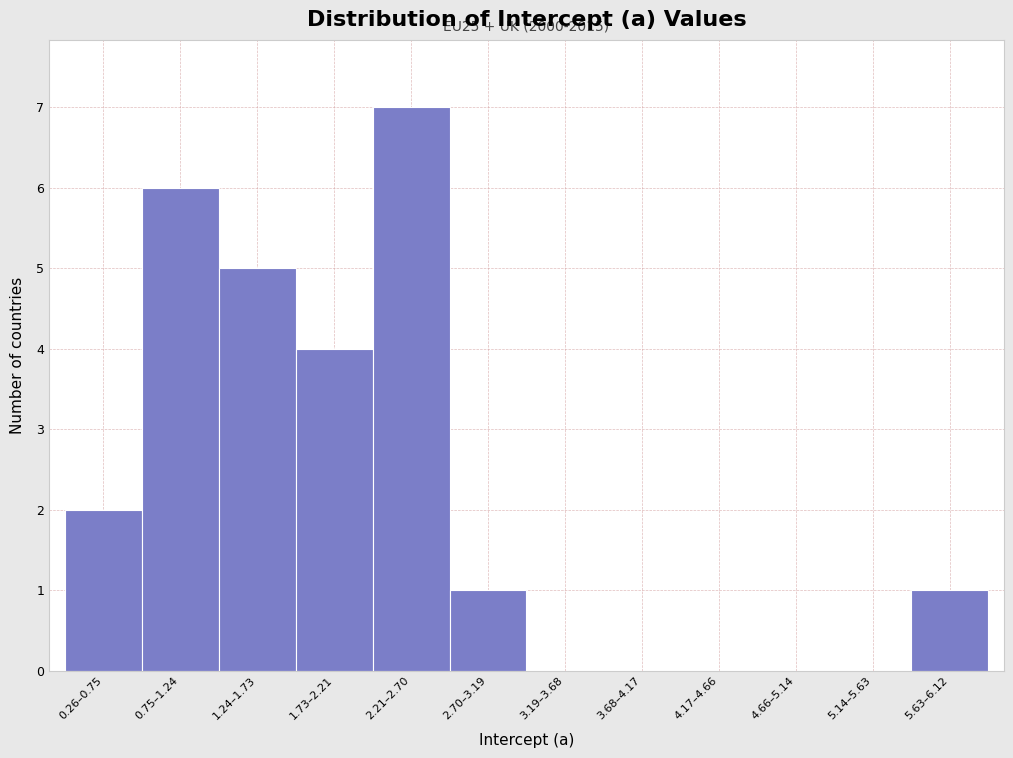

Reading left to right, list all the values displayed in this chart.

0.26–0.75=2	0.75–1.24=6	1.24–1.73=5	1.73–2.21=4	2.21–2.70=7	2.70–3.19=1	3.19–3.68=0	3.68–4.17=0	4.17–4.66=0	4.66–5.14=0	5.14–5.63=0	5.63–6.12=1